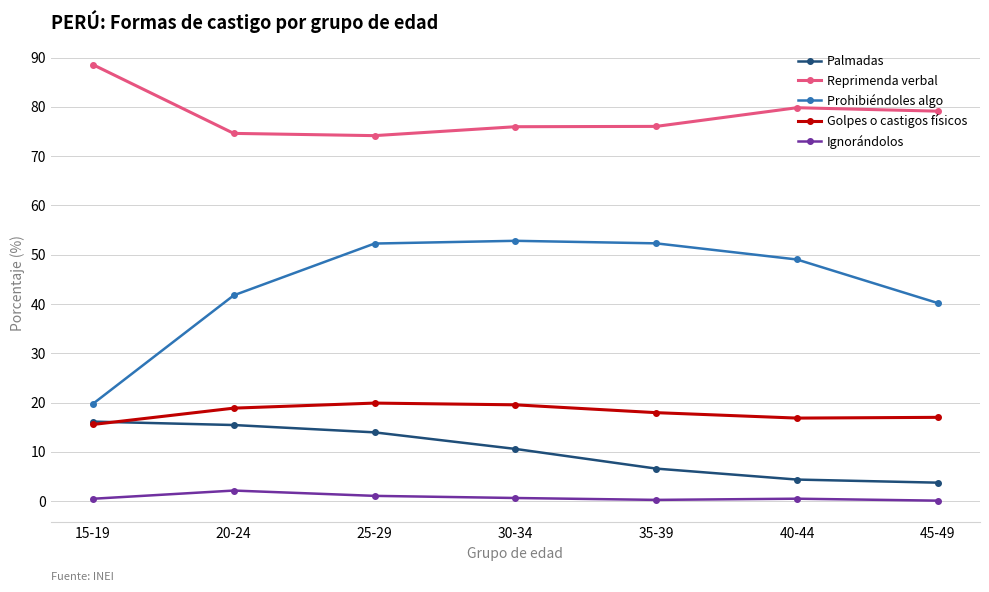

Which series has the widest spread of values?

Prohibiéndoles algo